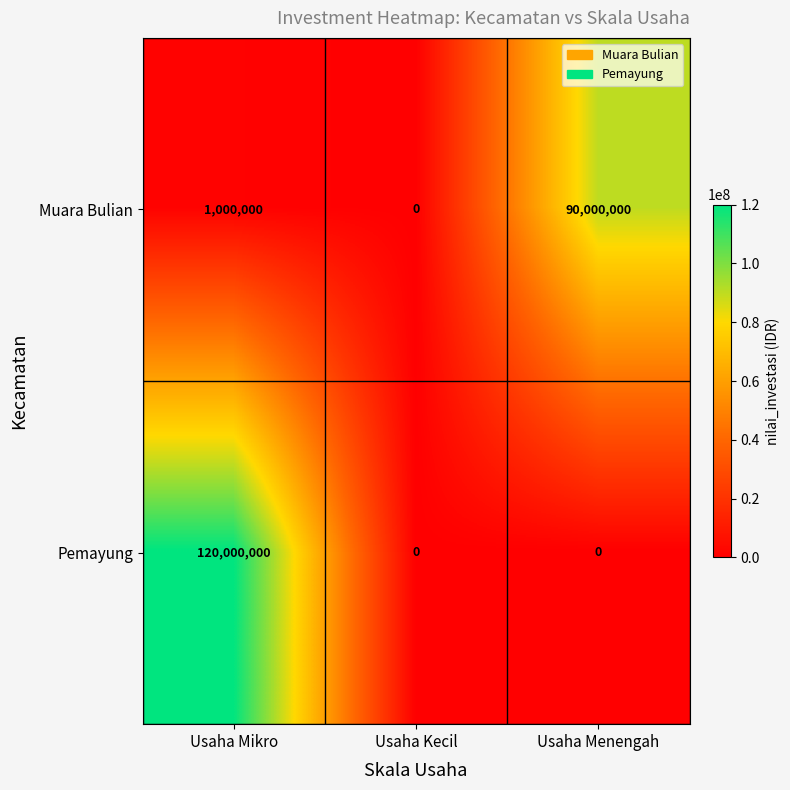

The Pemayung series shows 180944223 at Usaha Mikro. True or false?

False